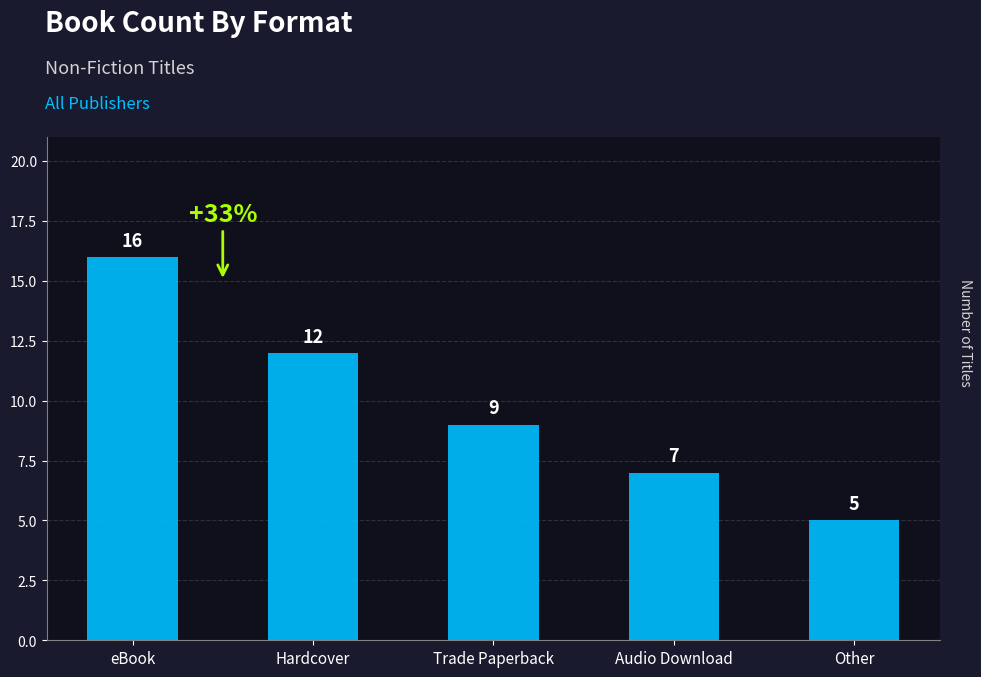

What is the label of the 3rd bar from the right?

Trade Paperback